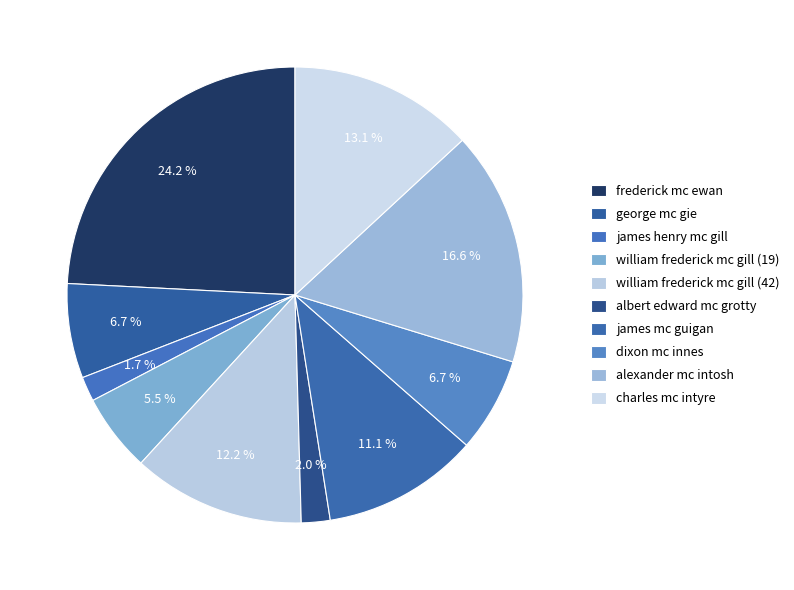

To the nearest percent, what is the combined percentage of james mc guigan and albert edward mc grotty?

13%